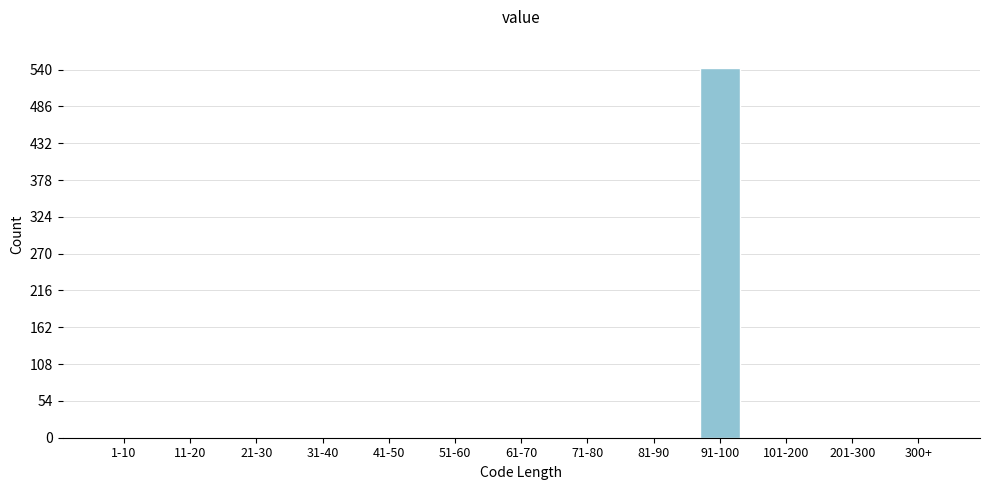

Reading right to left, transcribe all the data shown in this chart.

300+=0	201-300=0	101-200=0	91-100=542	81-90=0	71-80=0	61-70=0	51-60=0	41-50=0	31-40=0	21-30=0	11-20=0	1-10=0